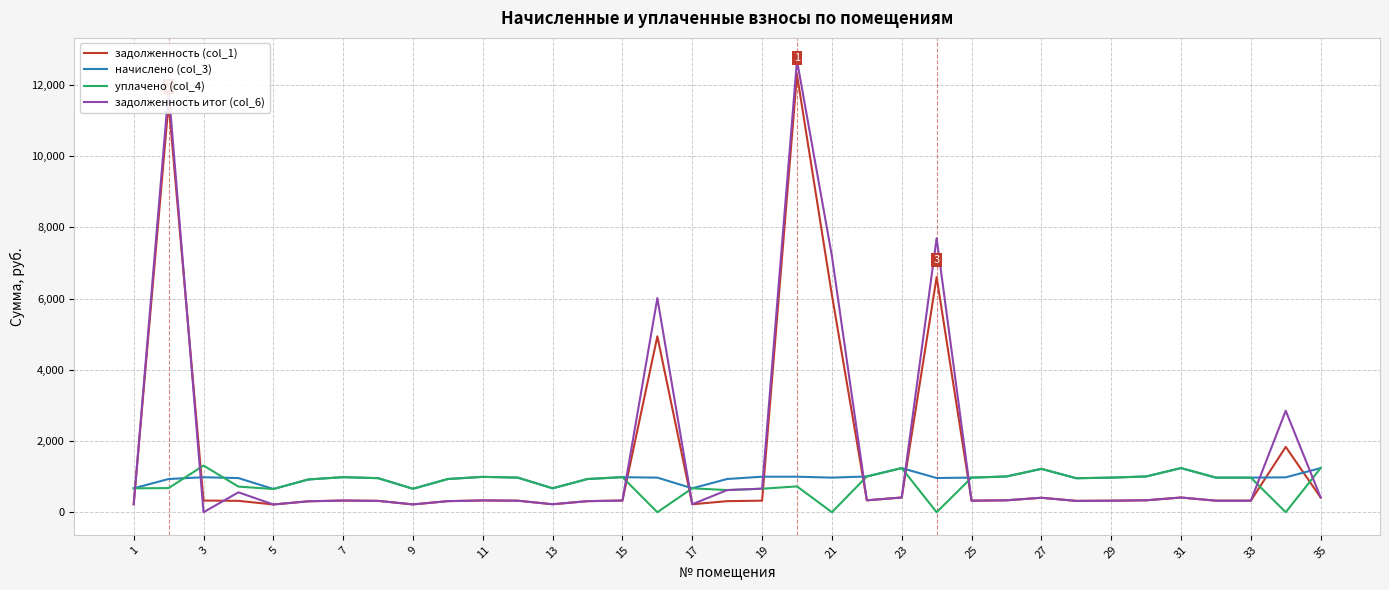

Which series has the widest spread of values?

задолженность итог (col_6)